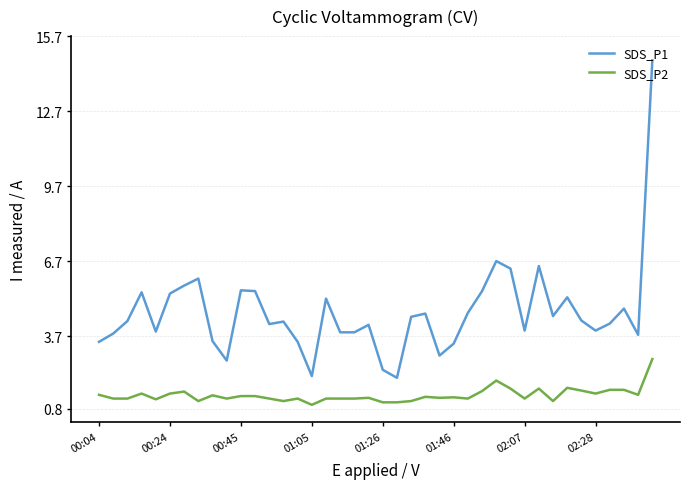

What is the greatest value displayed?

14.7